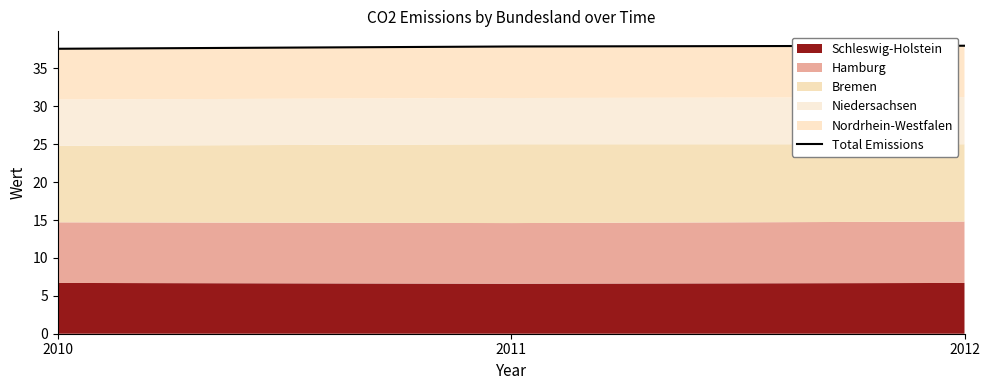

The chart shows a value of 38.0 at 2012. True or false?

True